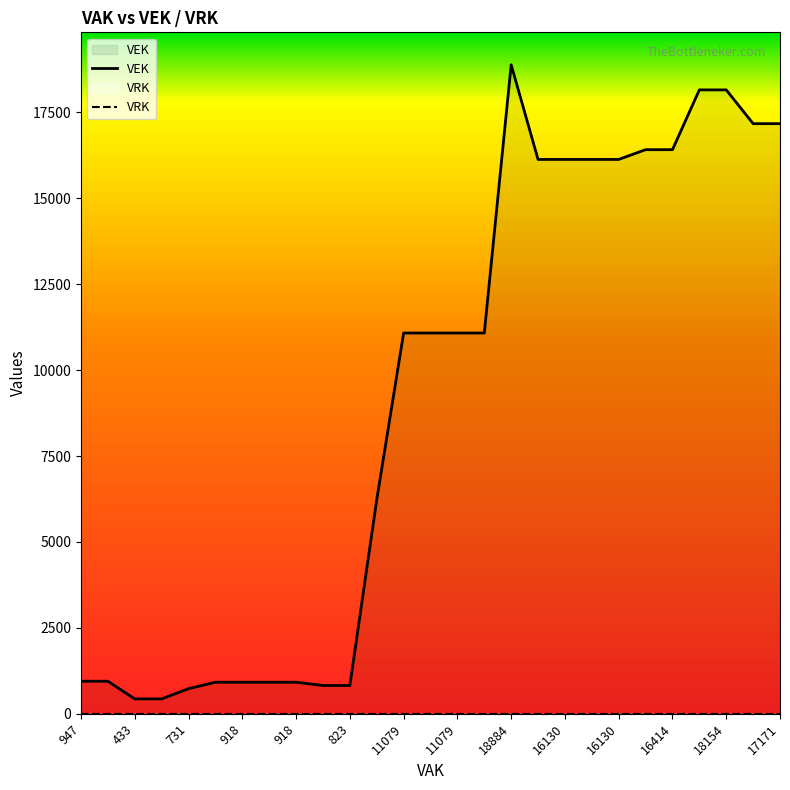

True or false: VRK and VEK cross at least once.

False